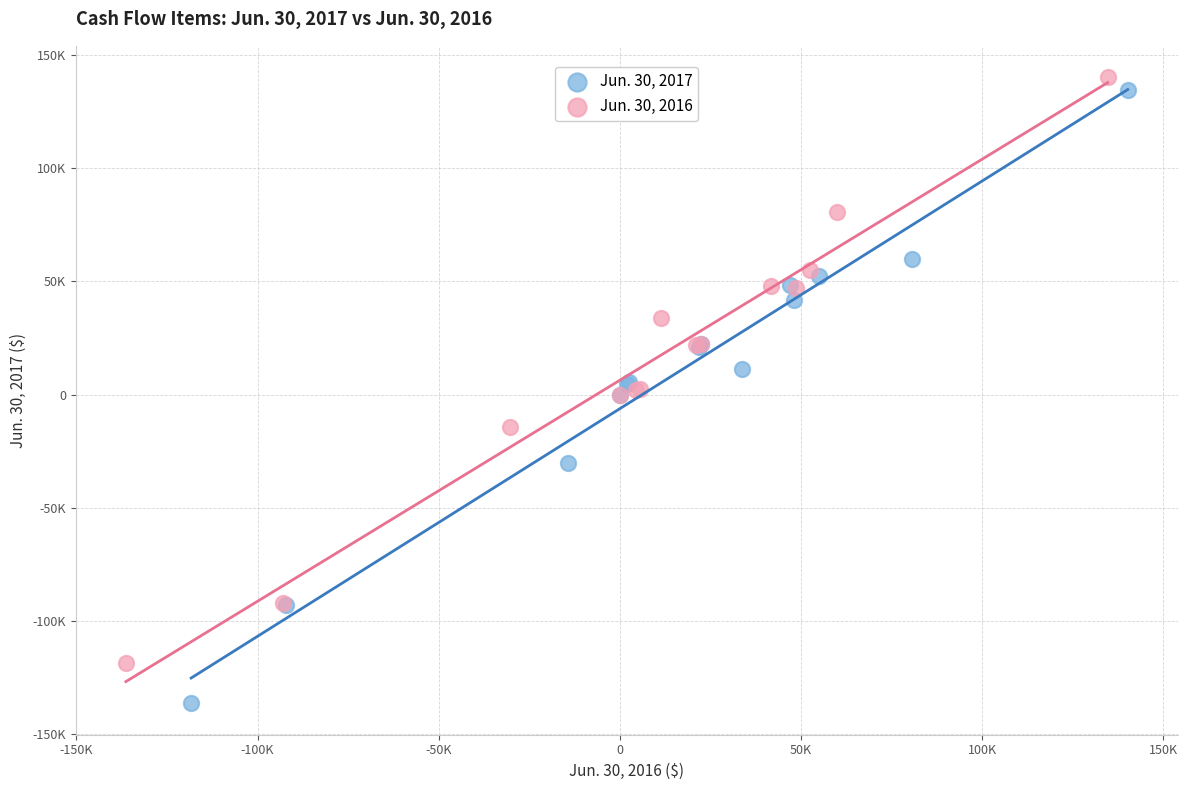

What are all the series names shown in the legend?

Jun. 30, 2017, Jun. 30, 2016